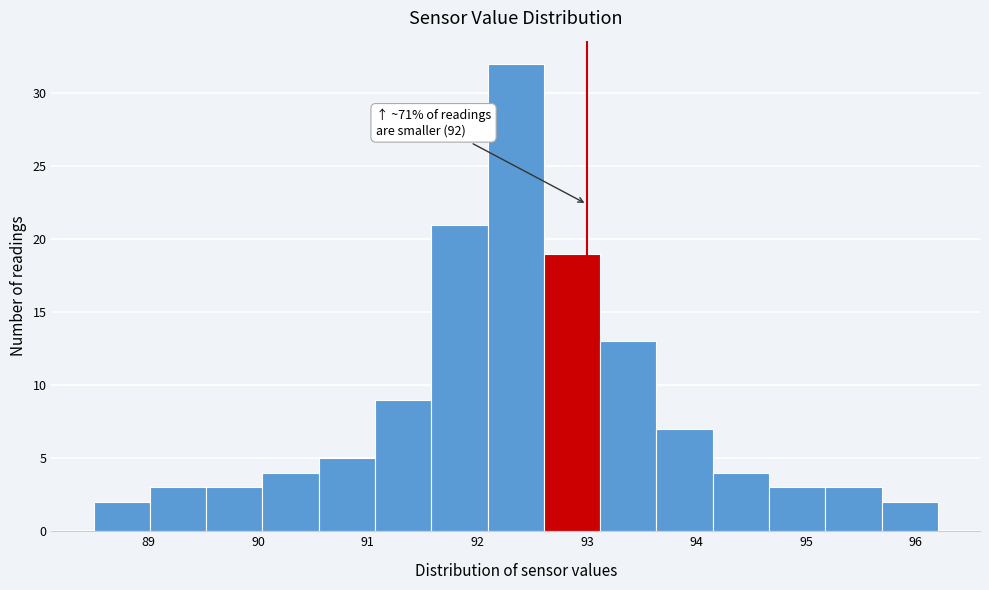

Over which range of the x-axis is the bar tallest?

92.1 to 92.6